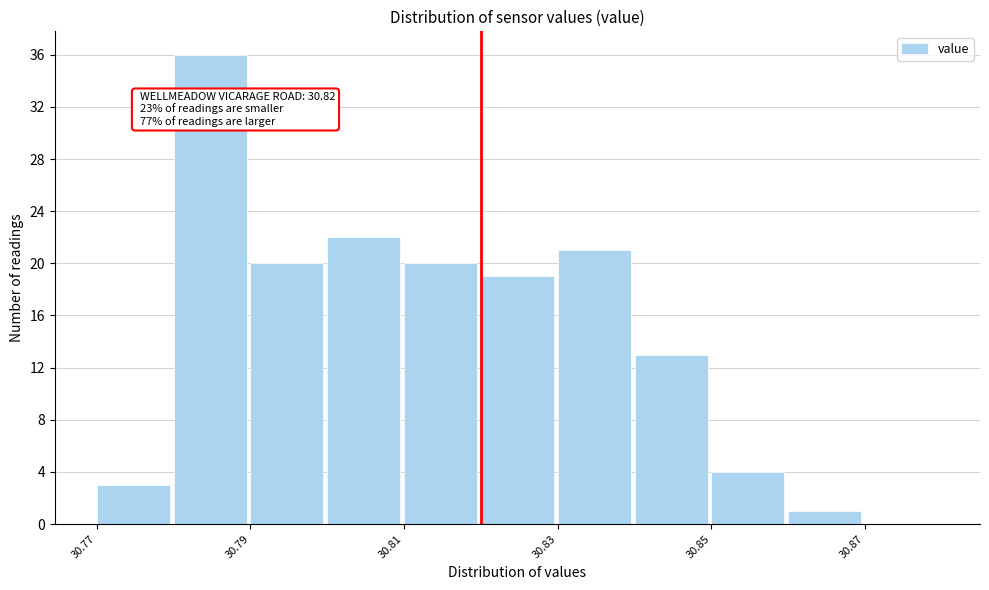

Which range on the x-axis has the tallest bar?

30.78 to 30.79